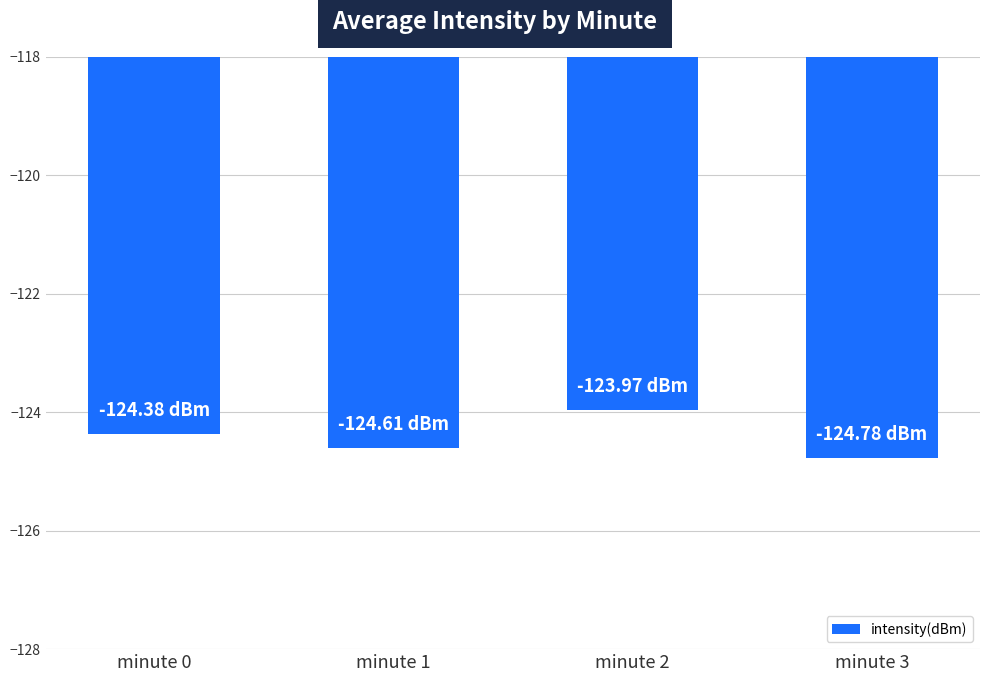

Are the bars grouped side by side (vs. stacked)?

No